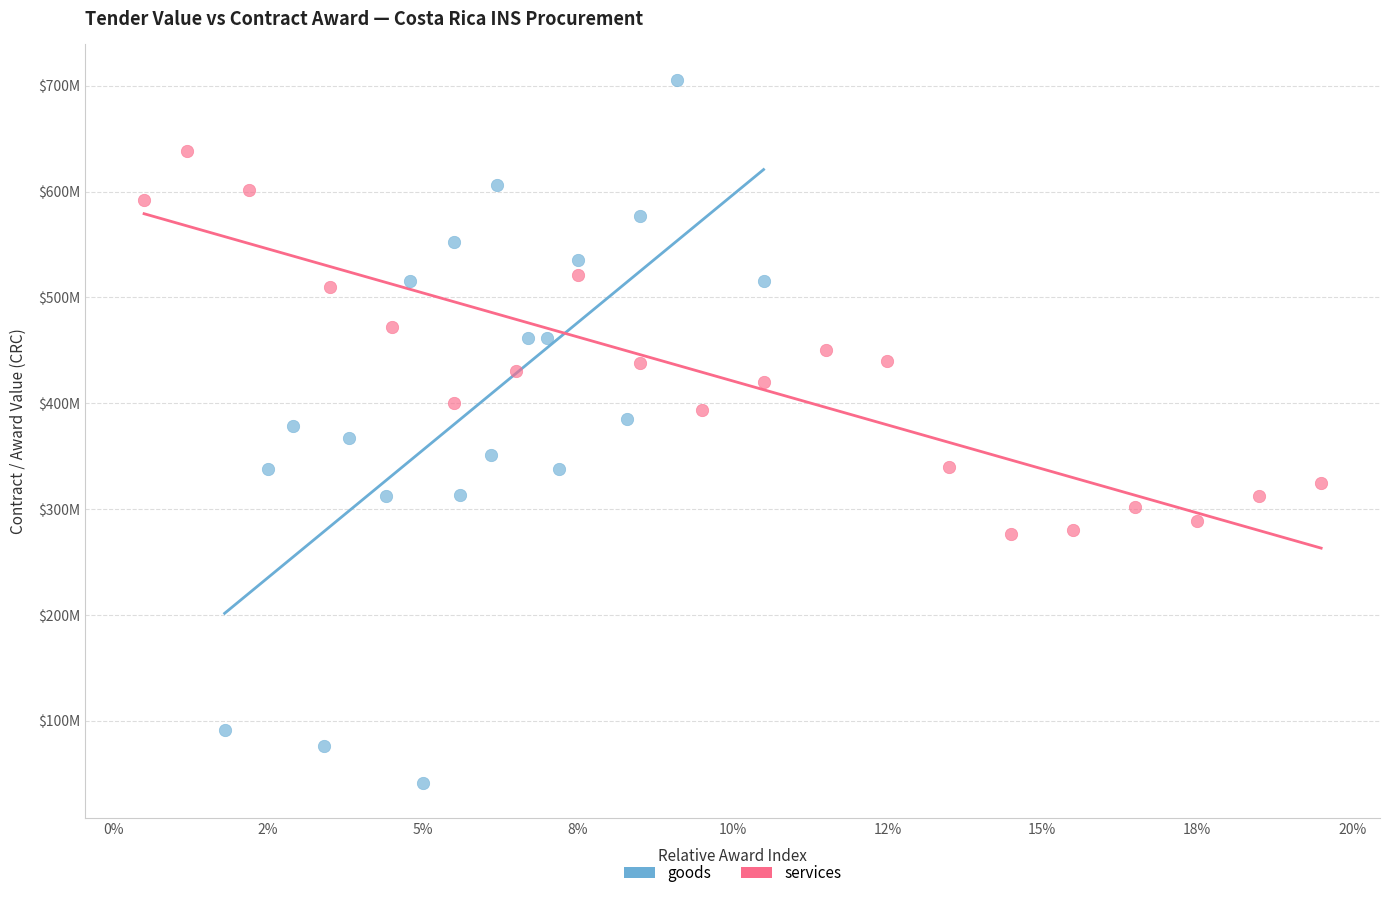

What are all the series names shown in the legend?

goods, services